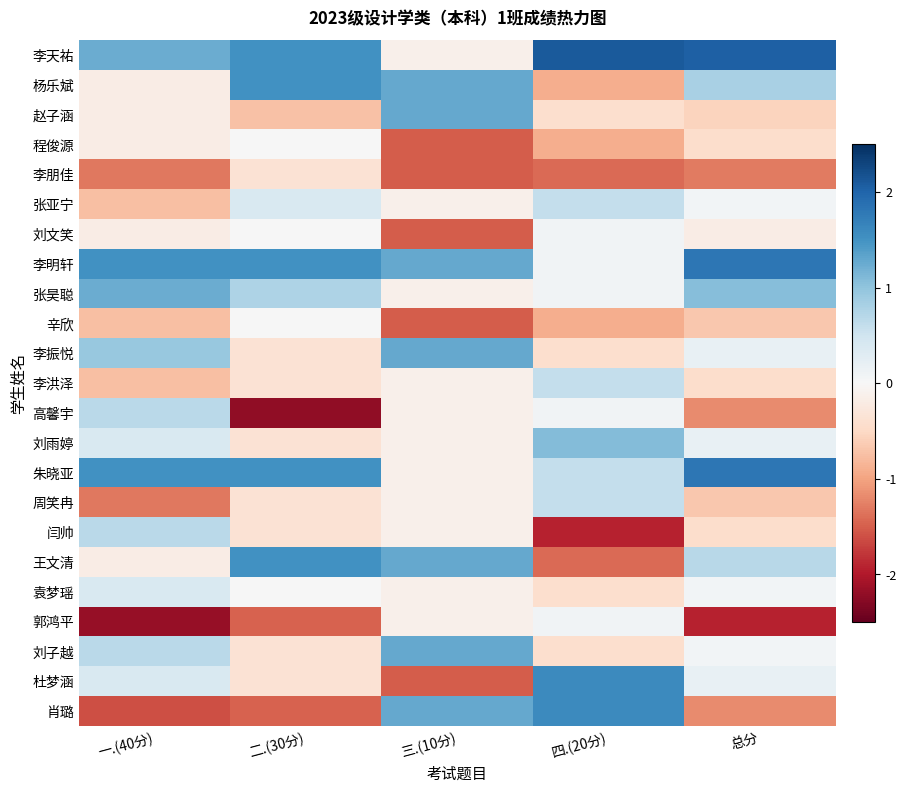

What is the maximum value shown in the chart?

2.1